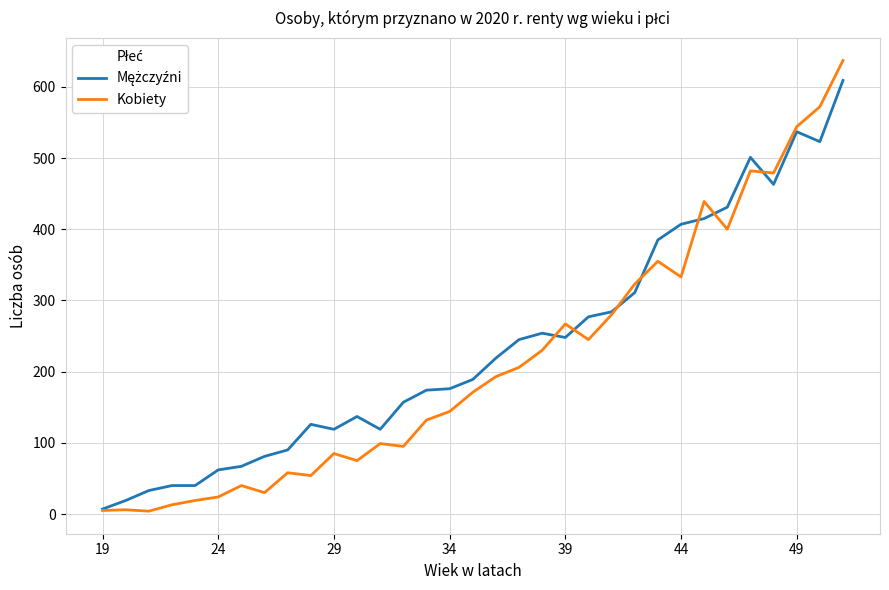

Which series has the widest spread of values?

Kobiety